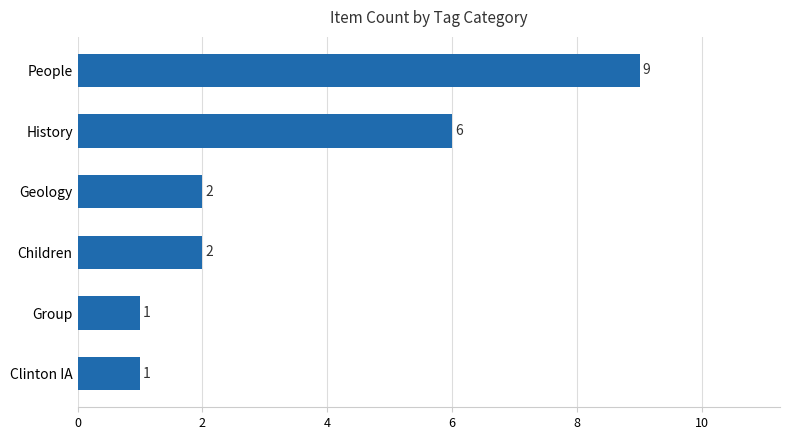

Are the bars grouped side by side (vs. stacked)?

No